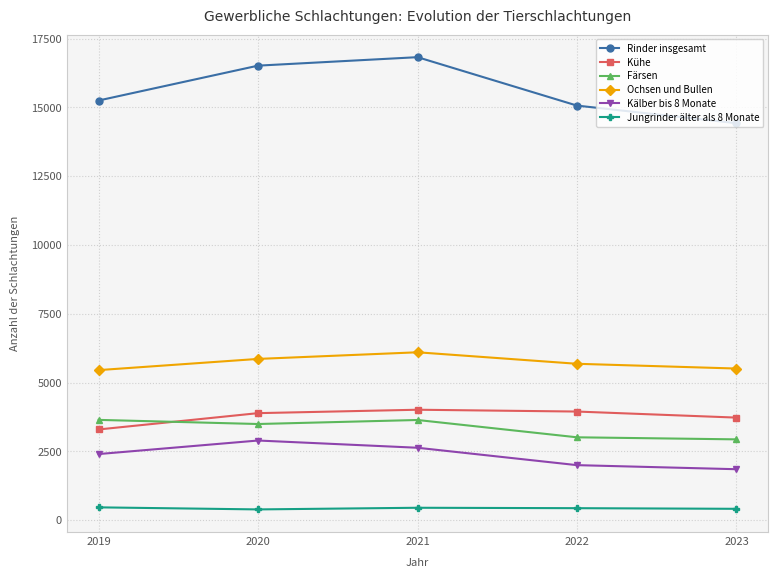

Which series has the widest spread of values?

Rinder insgesamt